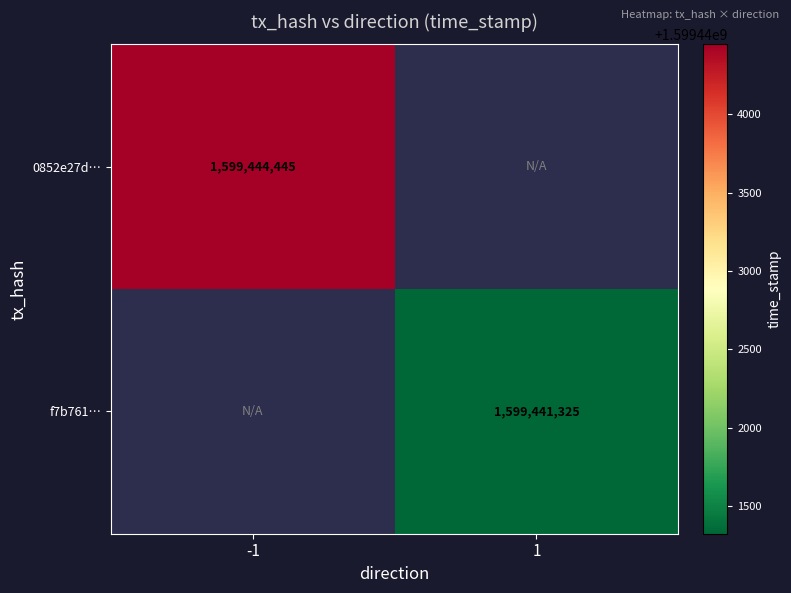

Which label corresponds to the largest value in the chart?

-1